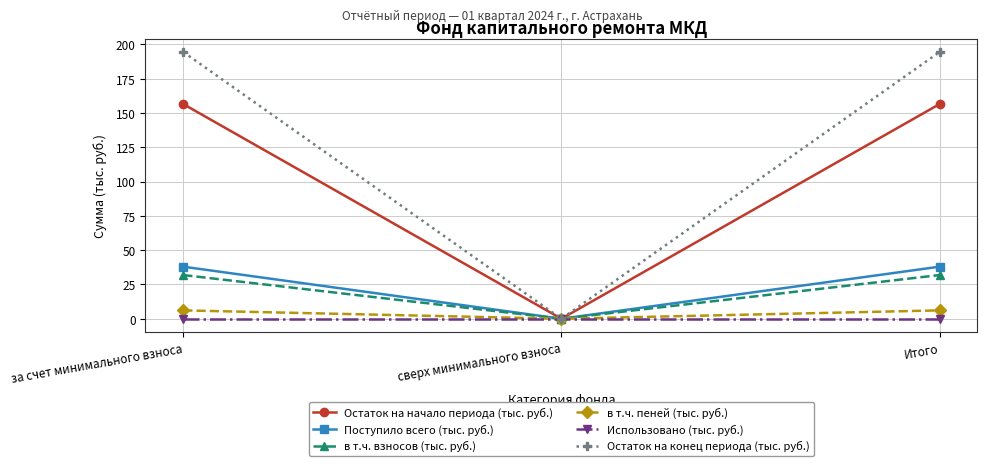

Read the Остаток на конец периода (тыс. руб.) value at за счет минимального взноса.

194.5